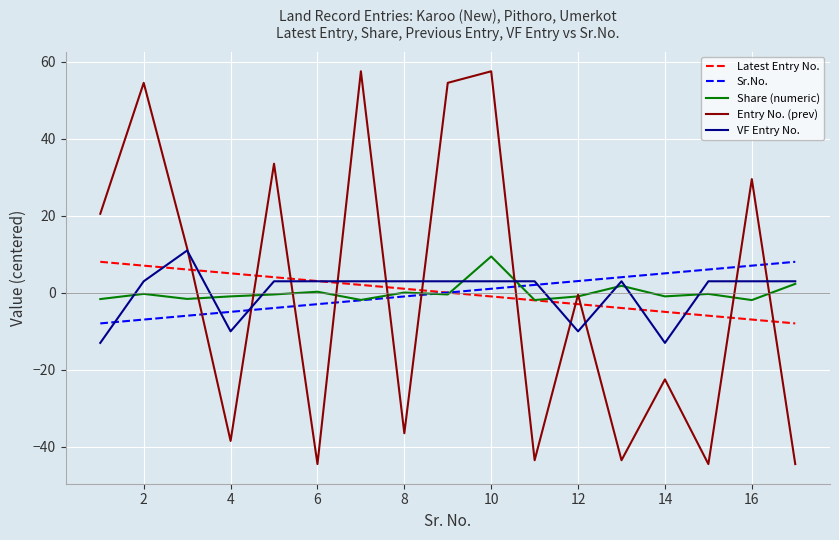

What is the minimum value for Entry No. (prev)?

-44.5